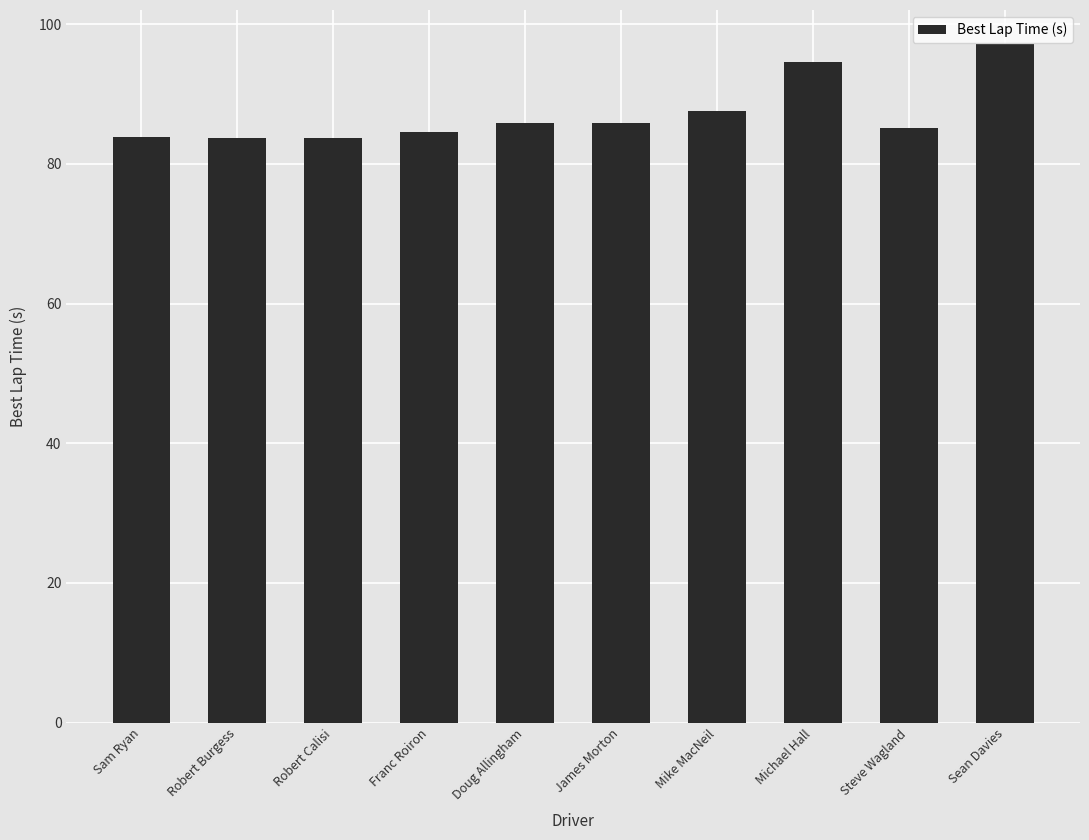

Read the value at Steve Wagland.

85.1